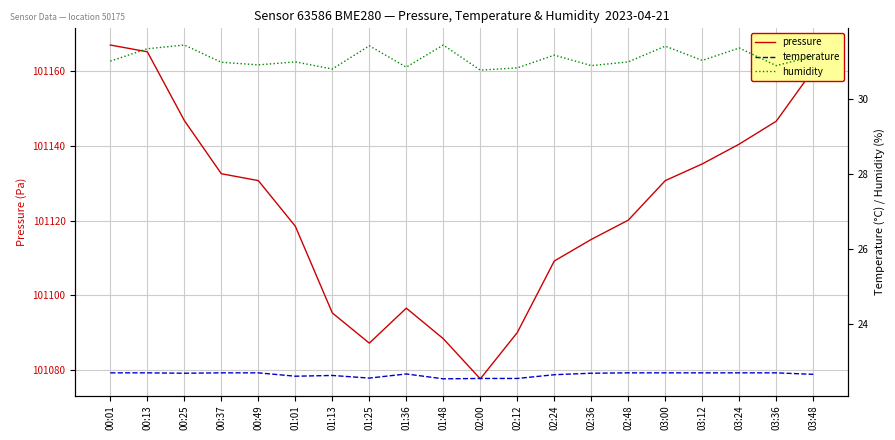

At 03:24, list the series in order from smallest to largest.

temperature, humidity, pressure